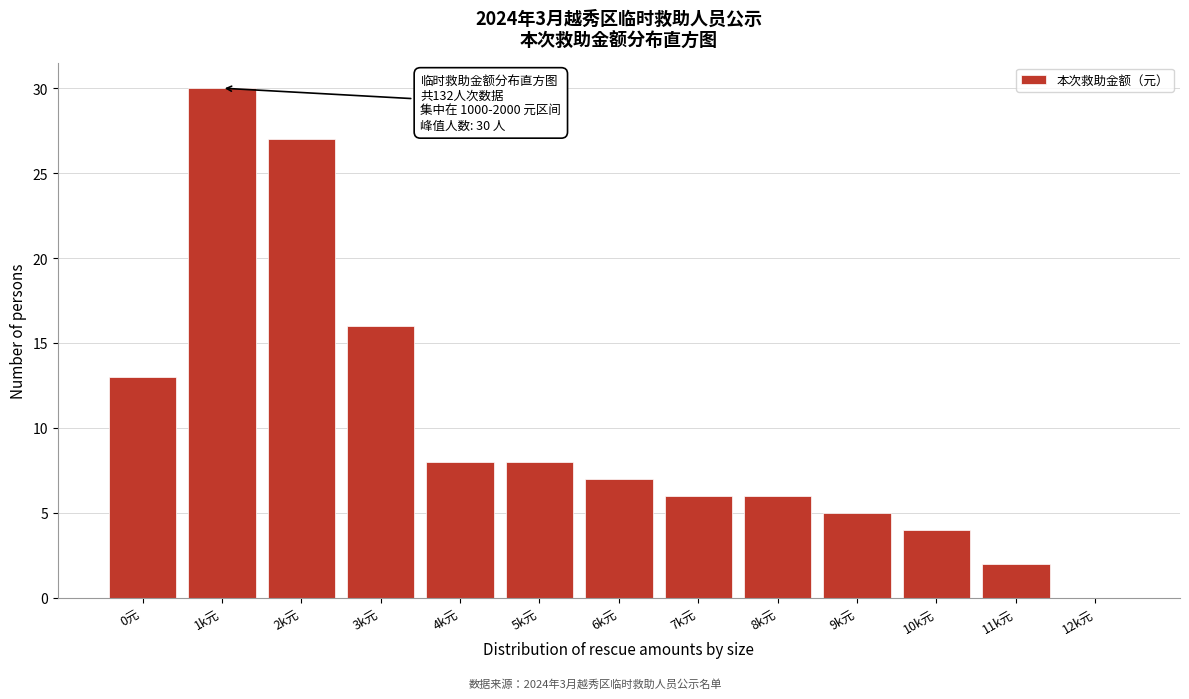

Reading left to right, what are all the values shown in this chart?

0元=13	1k元=30	2k元=27	3k元=16	4k元=8	5k元=8	6k元=7	7k元=6	8k元=6	9k元=5	10k元=4	11k元=2	12k元=0